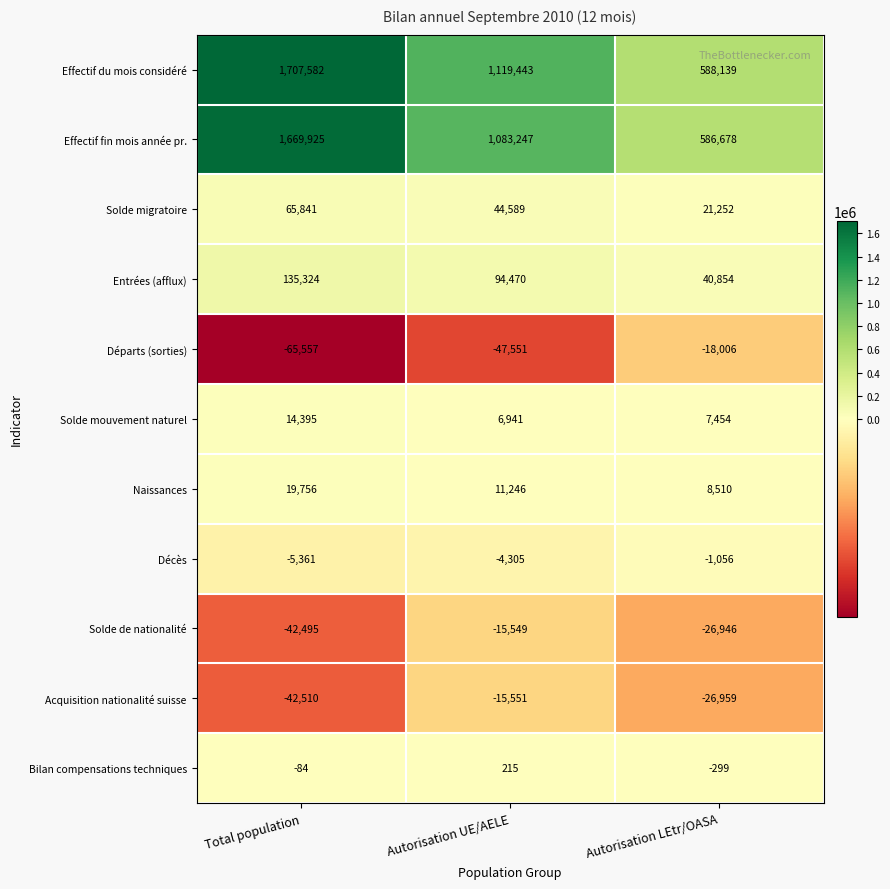

Read the Départs (sorties) value at Total population.

-65557